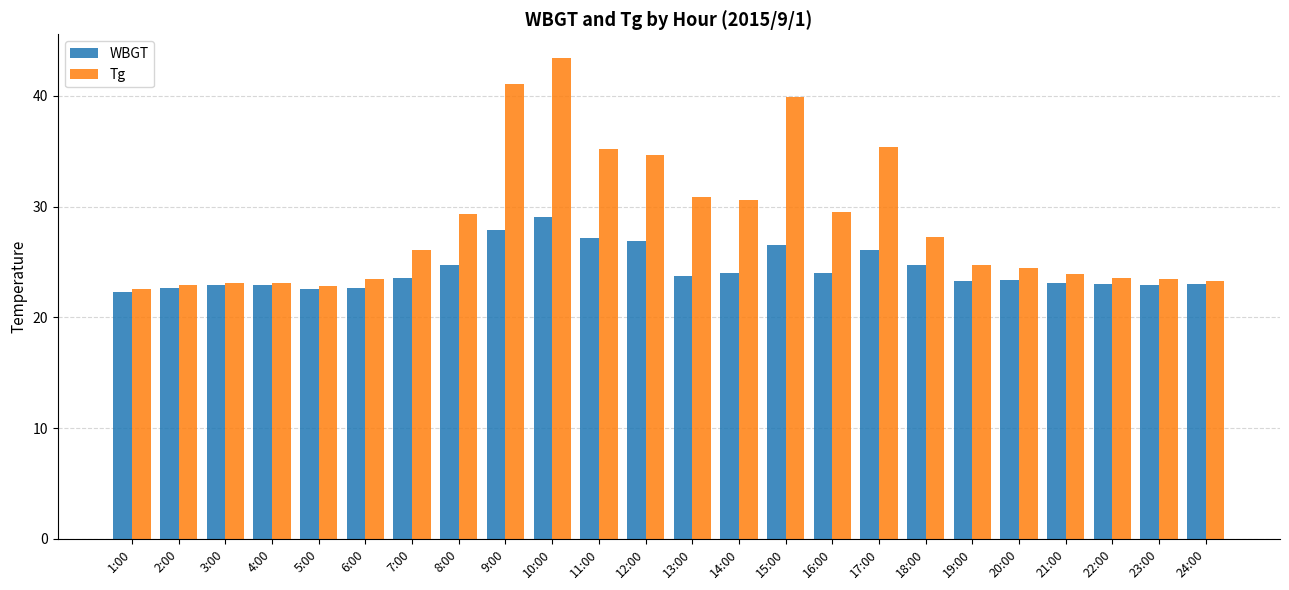

How many data points in Tg are above 26?

12